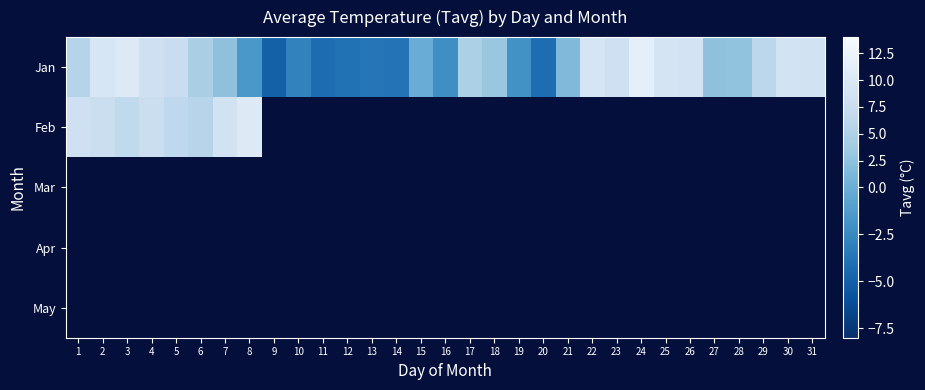

At which label does Jan first exceed 3?

1